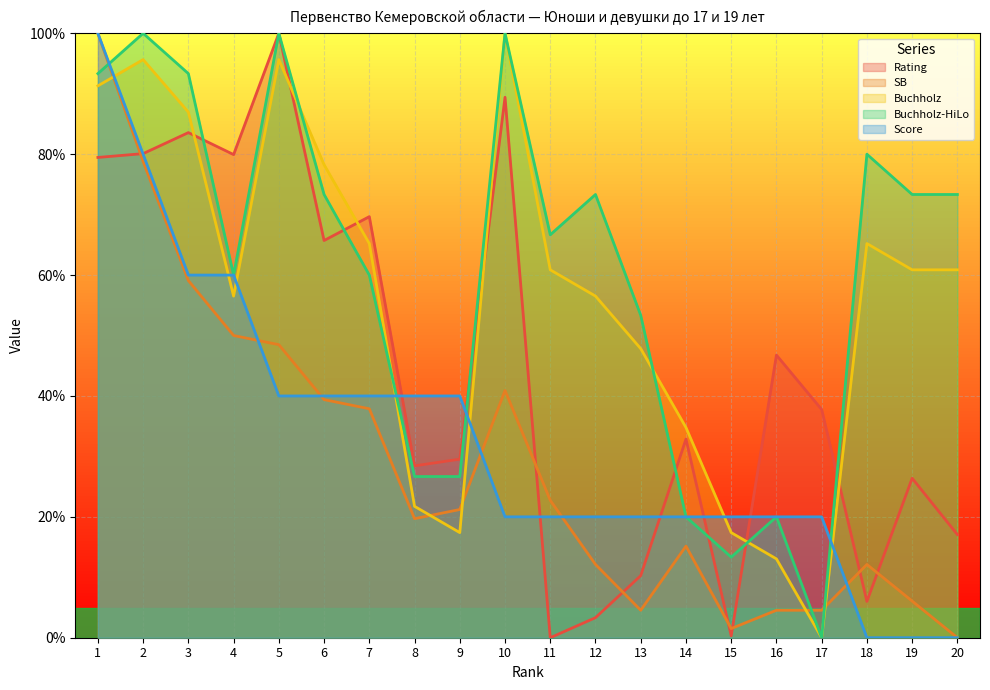

Reading left to right, extract all data points from this chart.

Rating: 1=0.8	2=0.8	3=0.8	4=0.8	5=1.0	6=0.7	7=0.7	8=0.3	9=0.3	10=0.9	11=0.0	12=0.0	13=0.1	14=0.3	15=0.0	16=0.5	17=0.4	18=0.1	19=0.3	20=0.2
SB: 1=1.0	2=0.8	3=0.6	4=0.5	5=0.5	6=0.4	7=0.4	8=0.2	9=0.2	10=0.4	11=0.2	12=0.1	13=0.0	14=0.2	15=0.0	16=0.0	17=0.0	18=0.1	19=0.1	20=0.0
Buchholz: 1=0.9	2=1.0	3=0.9	4=0.6	5=1.0	6=0.8	7=0.7	8=0.2	9=0.2	10=1.0	11=0.6	12=0.6	13=0.5	14=0.3	15=0.2	16=0.1	17=0.0	18=0.7	19=0.6	20=0.6
Buchholz-HiLo: 1=0.9	2=1.0	3=0.9	4=0.6	5=1.0	6=0.7	7=0.6	8=0.3	9=0.3	10=1.0	11=0.7	12=0.7	13=0.5	14=0.2	15=0.1	16=0.2	17=0.0	18=0.8	19=0.7	20=0.7
Score: 1=1.0	2=0.8	3=0.6	4=0.6	5=0.4	6=0.4	7=0.4	8=0.4	9=0.4	10=0.2	11=0.2	12=0.2	13=0.2	14=0.2	15=0.2	16=0.2	17=0.2	18=0.0	19=0.0	20=0.0